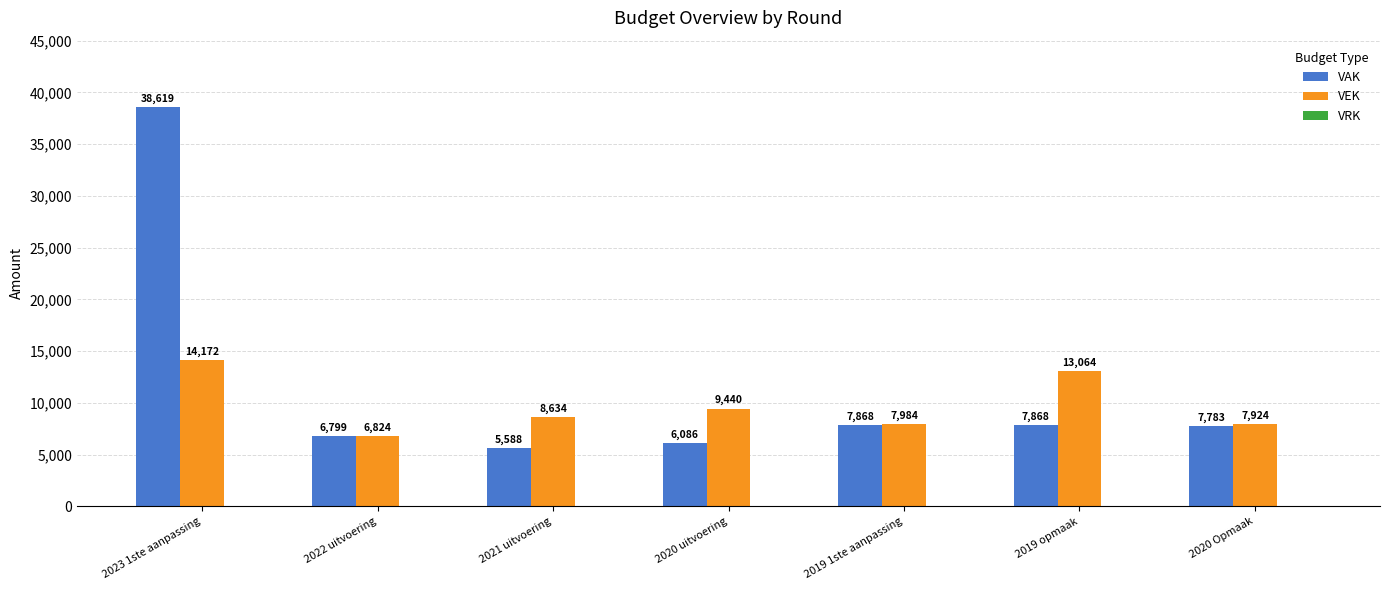

How many distinct data groups are displayed?

2